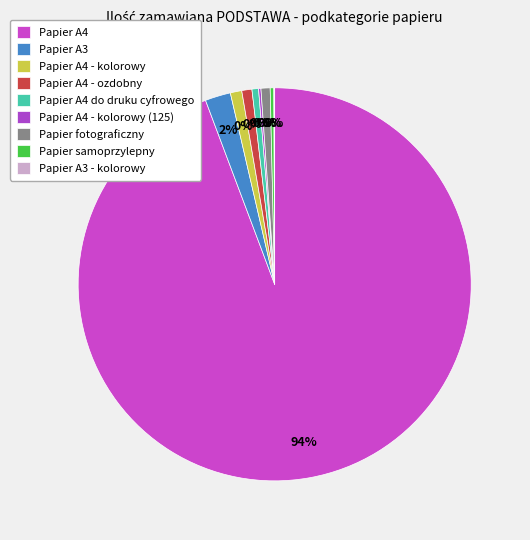

What is the majority slice?

Papier A4